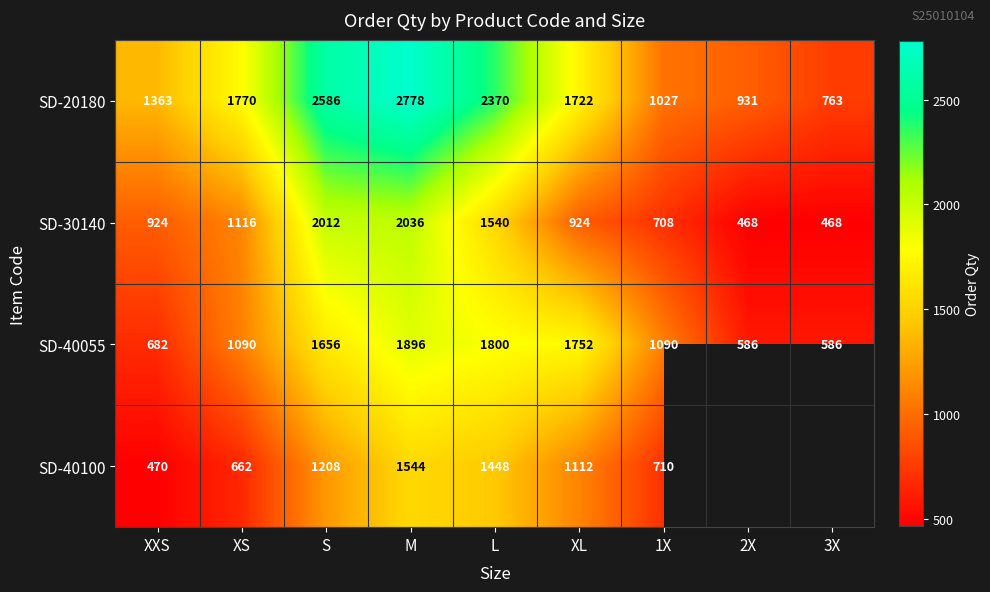

Rank the series at L from lowest to highest value.

SD-40100, SD-30140, SD-40055, SD-20180